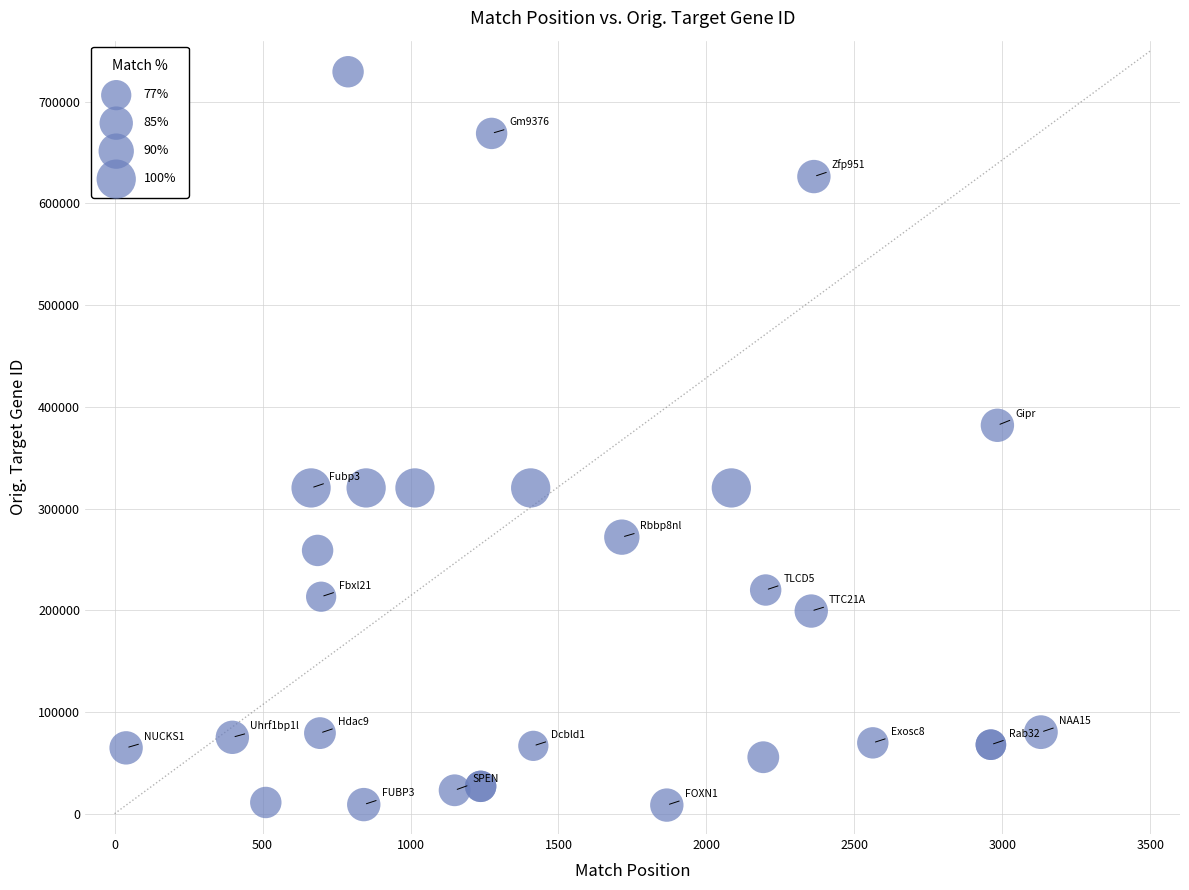

What Y value in the scatter plot is closest to 368951?

381853